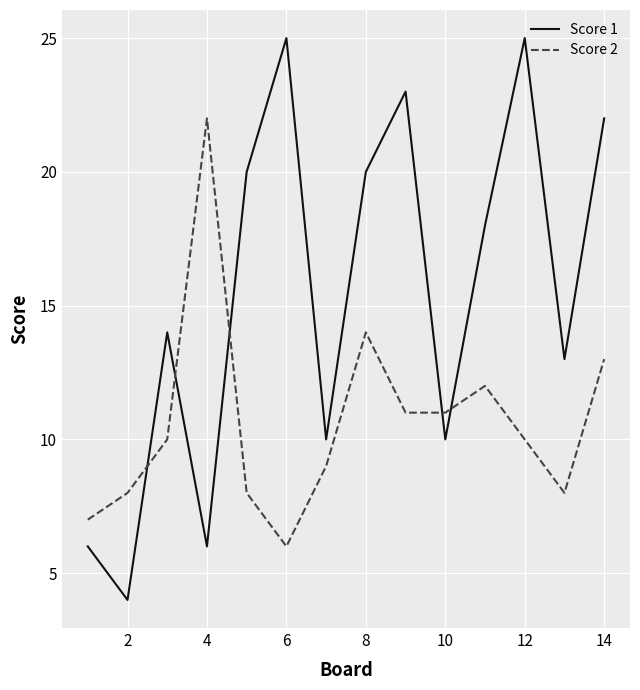

Rank the series by their maximum value, from lowest to highest.

Score 2, Score 1